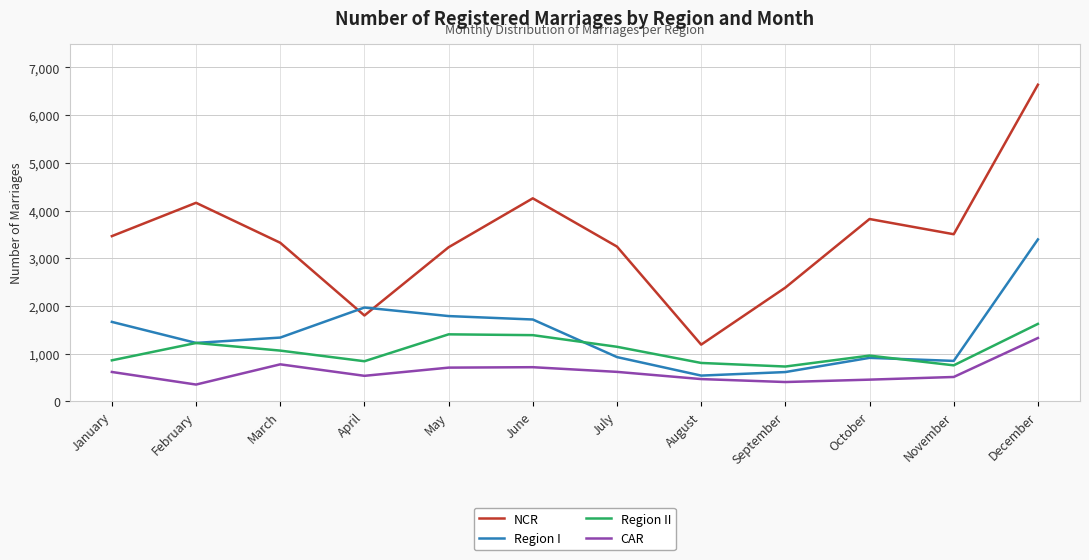

How many lines are shown in the chart?

4